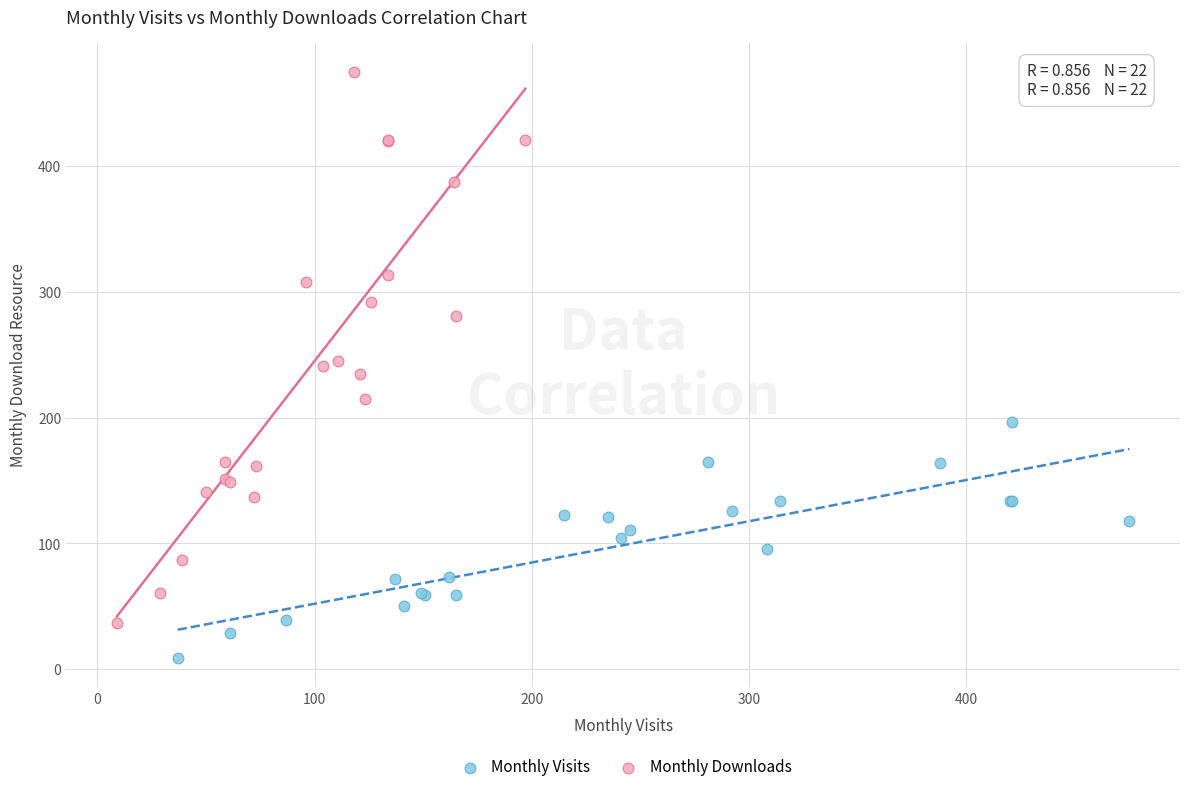

Which series has the largest Y range (max minus min)?

Monthly Downloads